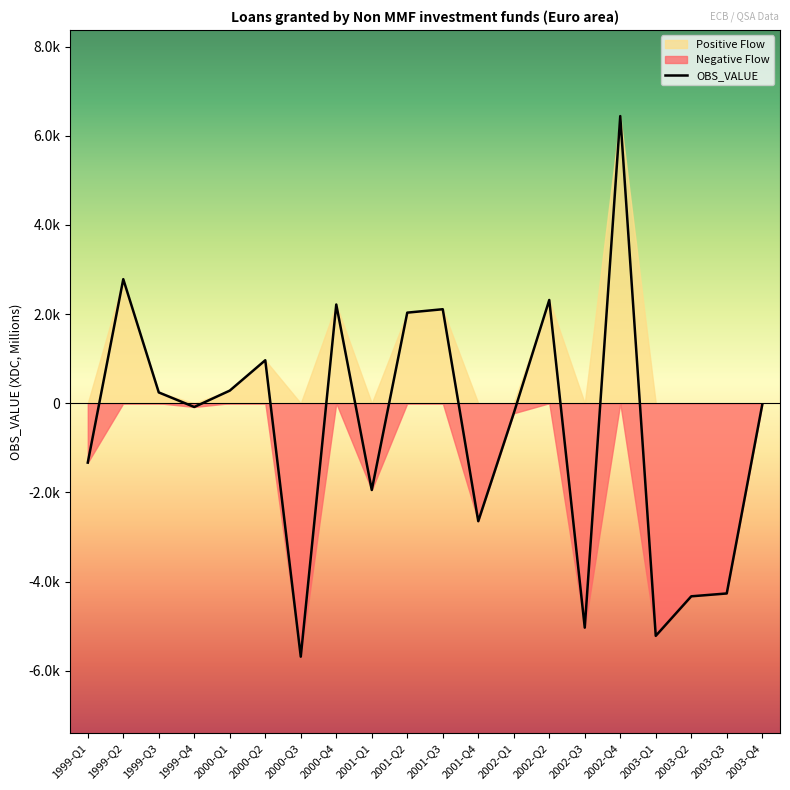

The value at 2000-Q2 is 964.5. True or false?

True